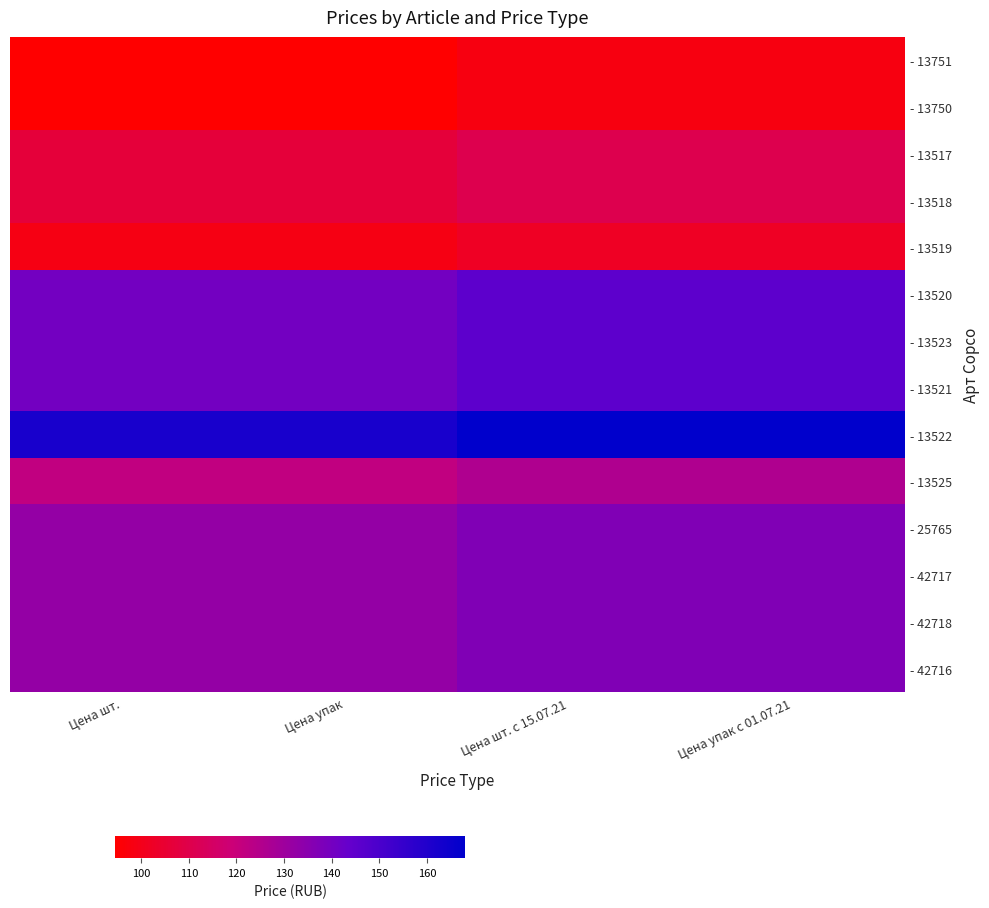

Reading right to left, extract all data points from this chart.

- 13751: Цена упак с 01.07.21=98.0	Цена шт. с 15.07.21=98.0	Цена упак=94.5	Цена шт.=94.5
- 13750: Цена упак с 01.07.21=98.0	Цена шт. с 15.07.21=98.0	Цена упак=94.5	Цена шт.=94.5
- 13517: Цена упак с 01.07.21=110.6	Цена шт. с 15.07.21=110.6	Цена упак=106.7	Цена шт.=106.7
- 13518: Цена упак с 01.07.21=110.6	Цена шт. с 15.07.21=110.6	Цена упак=106.7	Цена шт.=106.7
- 13519: Цена упак с 01.07.21=102.2	Цена шт. с 15.07.21=102.2	Цена упак=98.5	Цена шт.=98.5
- 13520: Цена упак с 01.07.21=145.6	Цена шт. с 15.07.21=145.6	Цена упак=140.4	Цена шт.=140.4
- 13523: Цена упак с 01.07.21=145.6	Цена шт. с 15.07.21=145.6	Цена упак=140.4	Цена шт.=140.4
- 13521: Цена упак с 01.07.21=145.6	Цена шт. с 15.07.21=145.6	Цена упак=140.4	Цена шт.=140.4
- 13522: Цена упак с 01.07.21=168.0	Цена шт. с 15.07.21=168.0	Цена упак=162.0	Цена шт.=162.0
- 13525: Цена упак с 01.07.21=126.0	Цена шт. с 15.07.21=126.0	Цена упак=121.5	Цена шт.=121.5
- 25765: Цена упак с 01.07.21=137.2	Цена шт. с 15.07.21=137.2	Цена упак=132.3	Цена шт.=132.3
- 42717: Цена упак с 01.07.21=137.2	Цена шт. с 15.07.21=137.2	Цена упак=132.3	Цена шт.=132.3
- 42718: Цена упак с 01.07.21=137.2	Цена шт. с 15.07.21=137.2	Цена упак=132.3	Цена шт.=132.3
- 42716: Цена упак с 01.07.21=137.2	Цена шт. с 15.07.21=137.2	Цена упак=132.3	Цена шт.=132.3